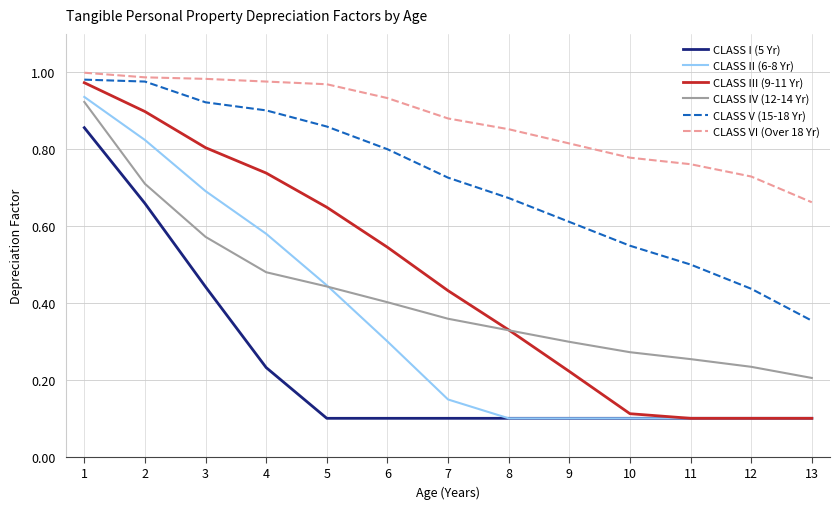

Which series has the largest total across all categories?

CLASS VI (Over 18 Yr)